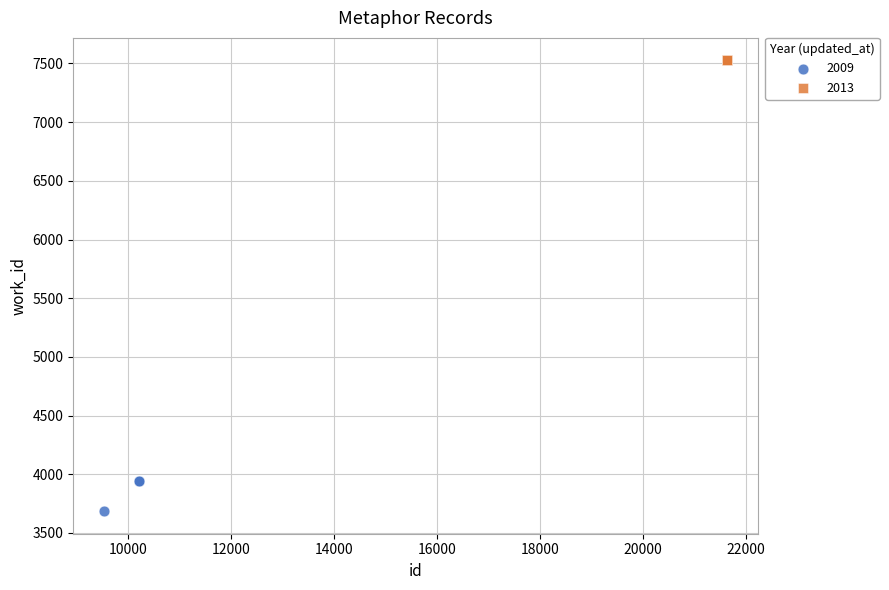

Which series contains the highest Y value?

2013